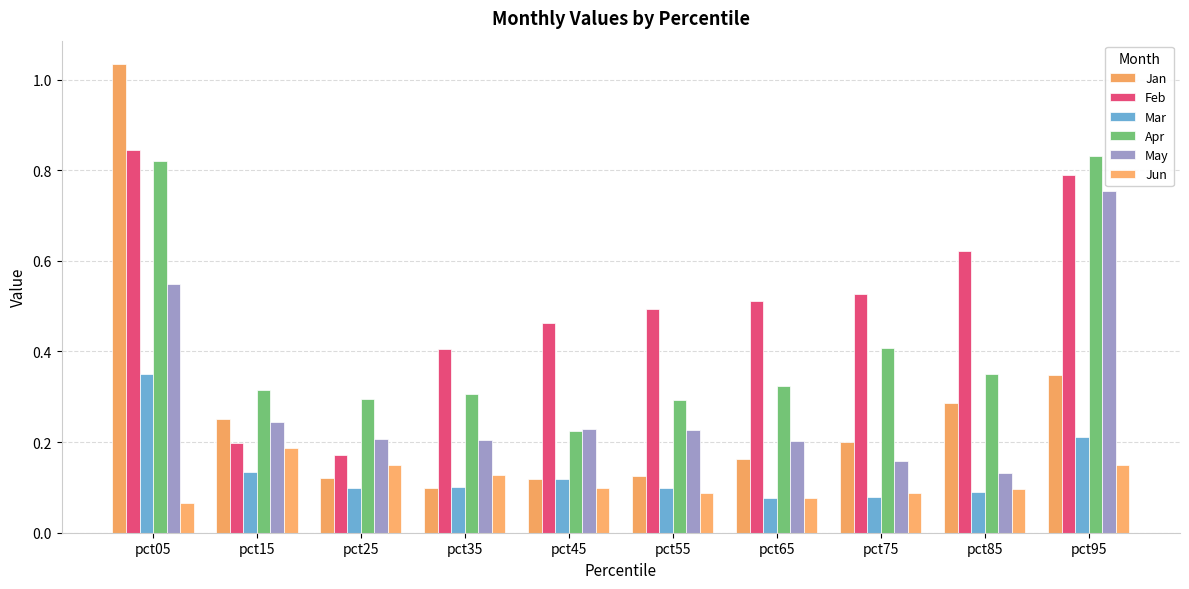

How many categories are shown in the chart?

10